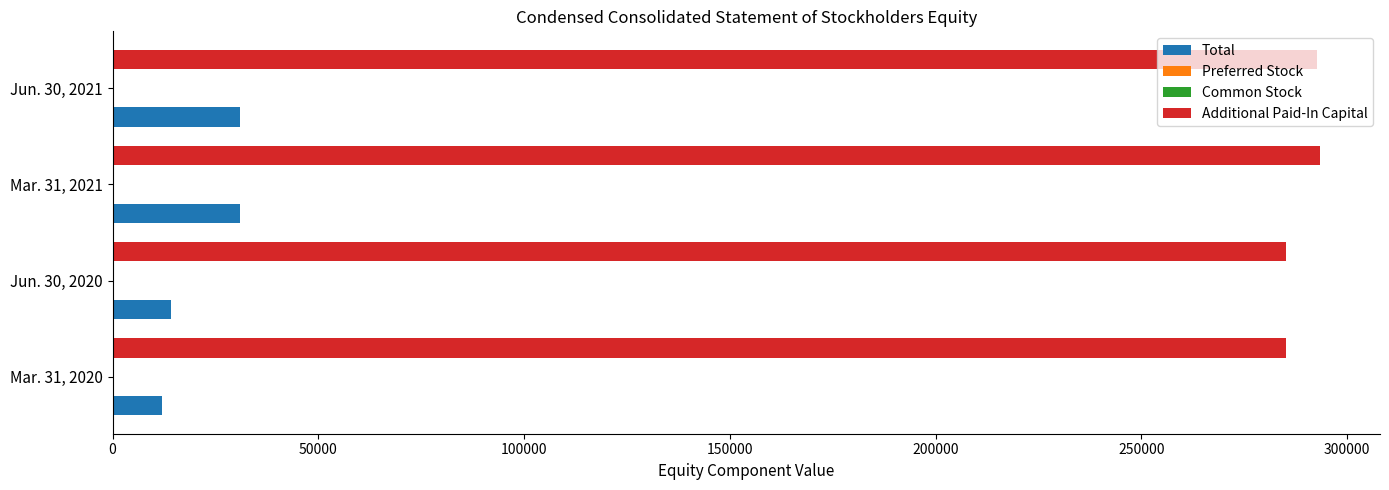

What is the sum of all Total values?

87976